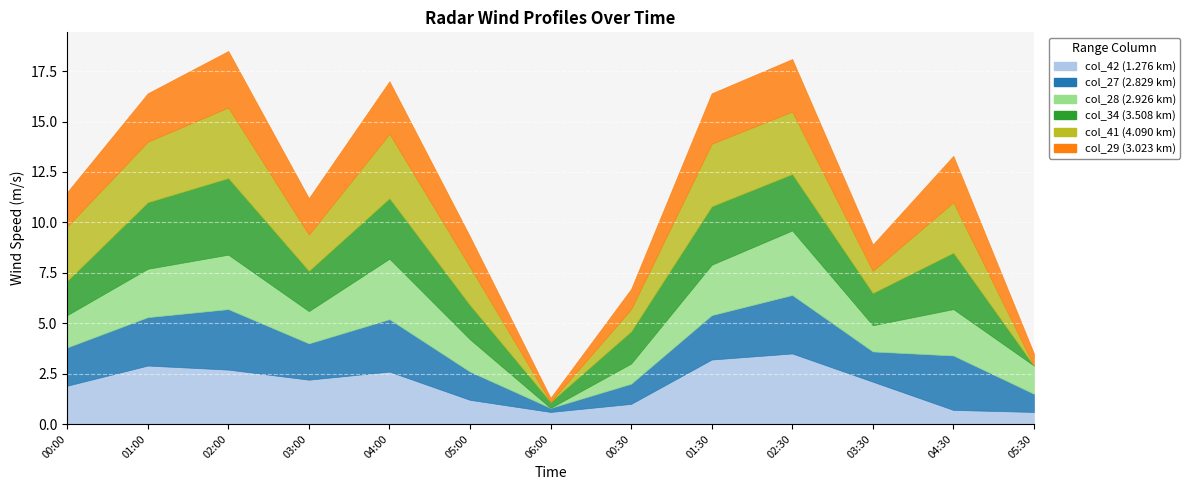

The value of col_41 (4.090 km) at 2008/10/30 00:00 is 0.8. True or false?

False